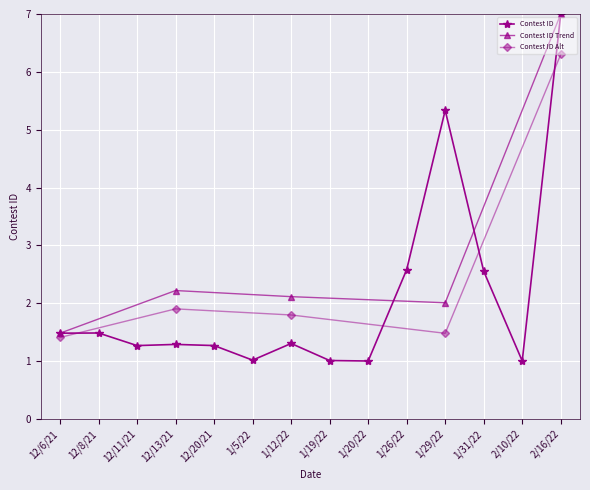

What is the difference between the maximum and minimum values?

6.0